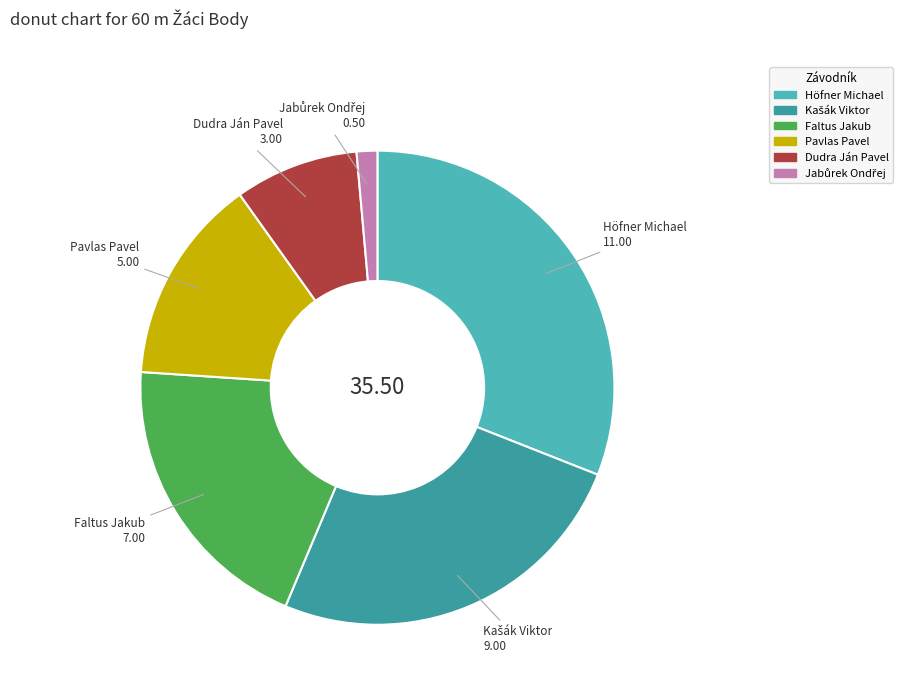

Is the sum of Höfner Michael and Faltus Jakub greater than half?

Yes